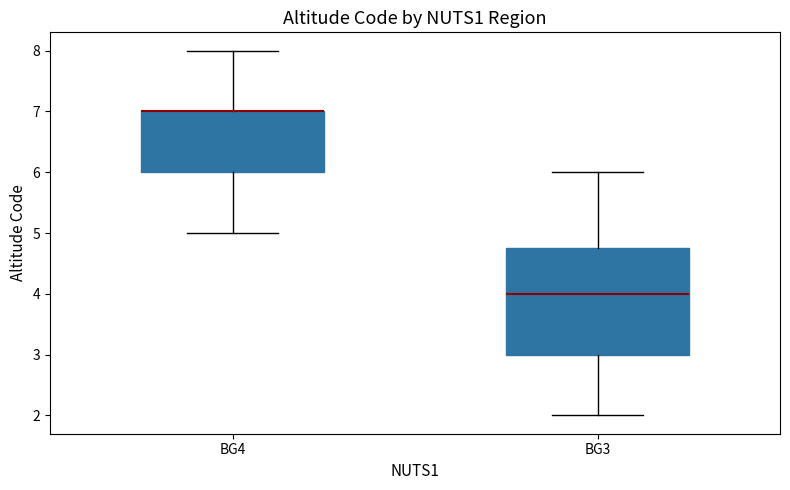

Reading left to right, transcribe this box plot: for each box, give where its median line is, the range the box spans, and where its two whiskers end, as read against the y-axis. The values are not printed on the chart, so give them approximately, as read against the axis.

BG4: median 7.0 (drawn on the box's upper edge), box 6.0 to 7.0, whiskers 5.0 to 8.0
BG3: median 4.0, box 3.0 to 4.8, whiskers 2.0 to 6.0